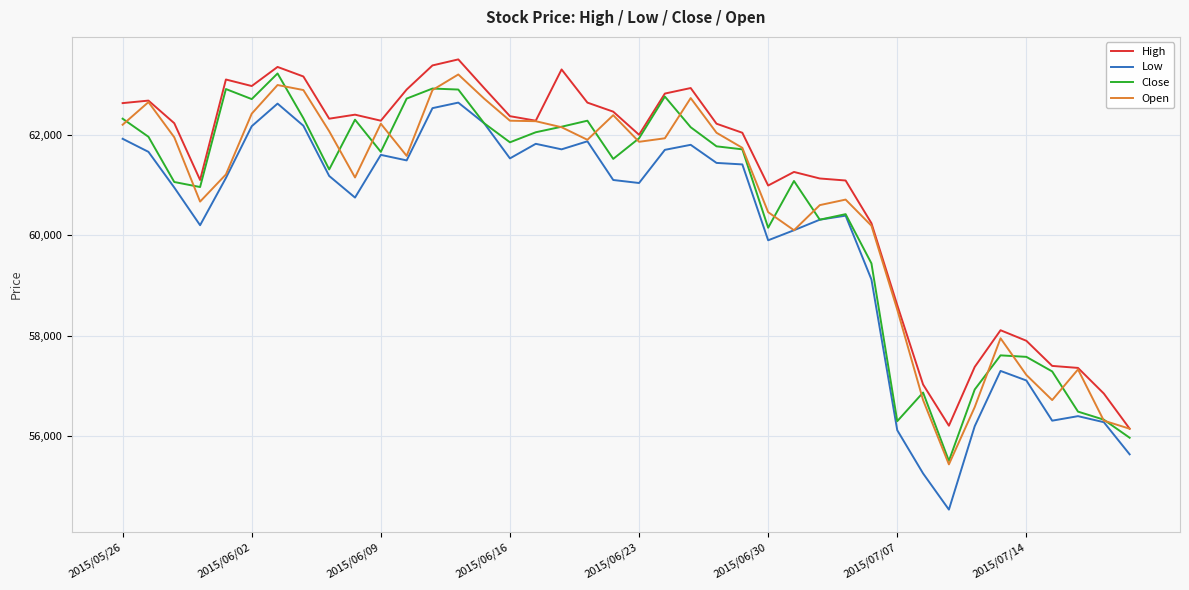

What is the maximum value shown in the chart?

63500